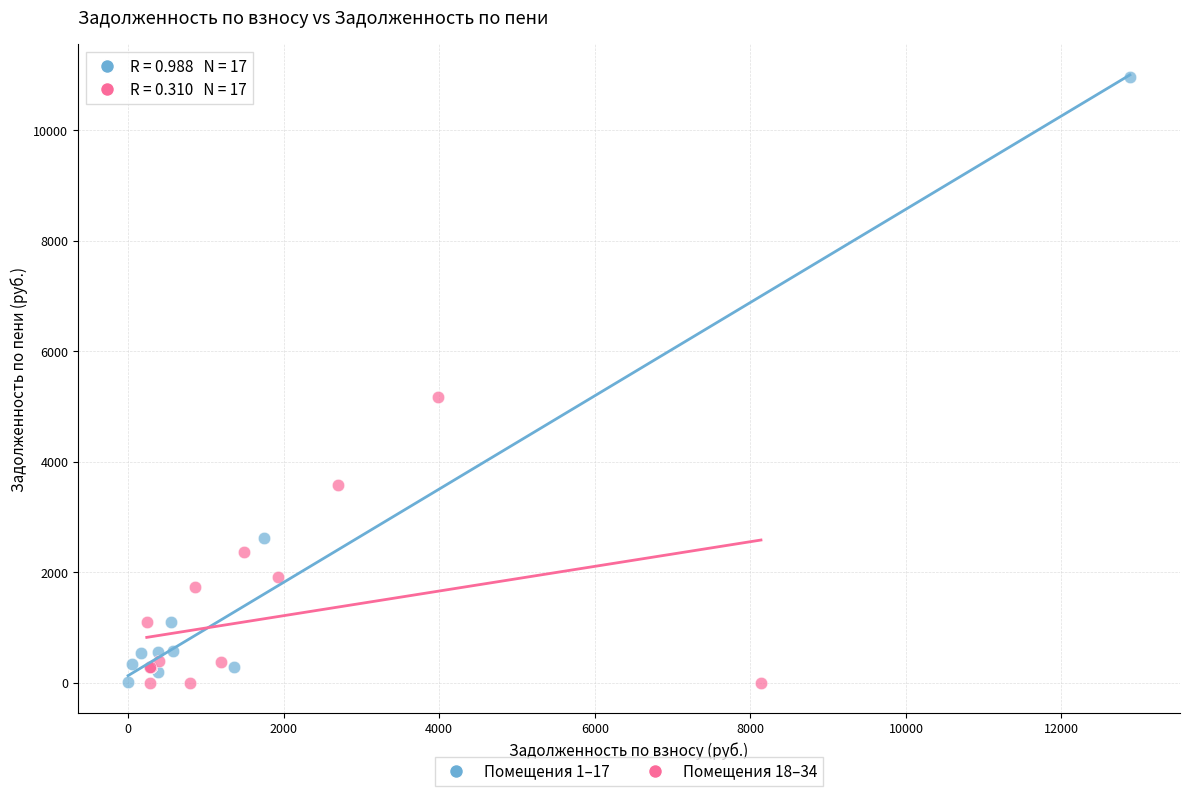

Which series reaches the maximum Y coordinate?

Помещения 1–17